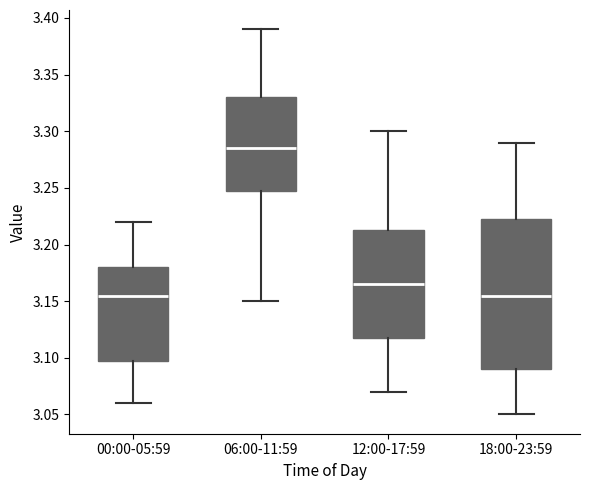

Where is the lower edge of the box for 00:00-05:59 on the y-axis? The values are not printed on the chart, so give them approximately, as read against the axis.

3.100